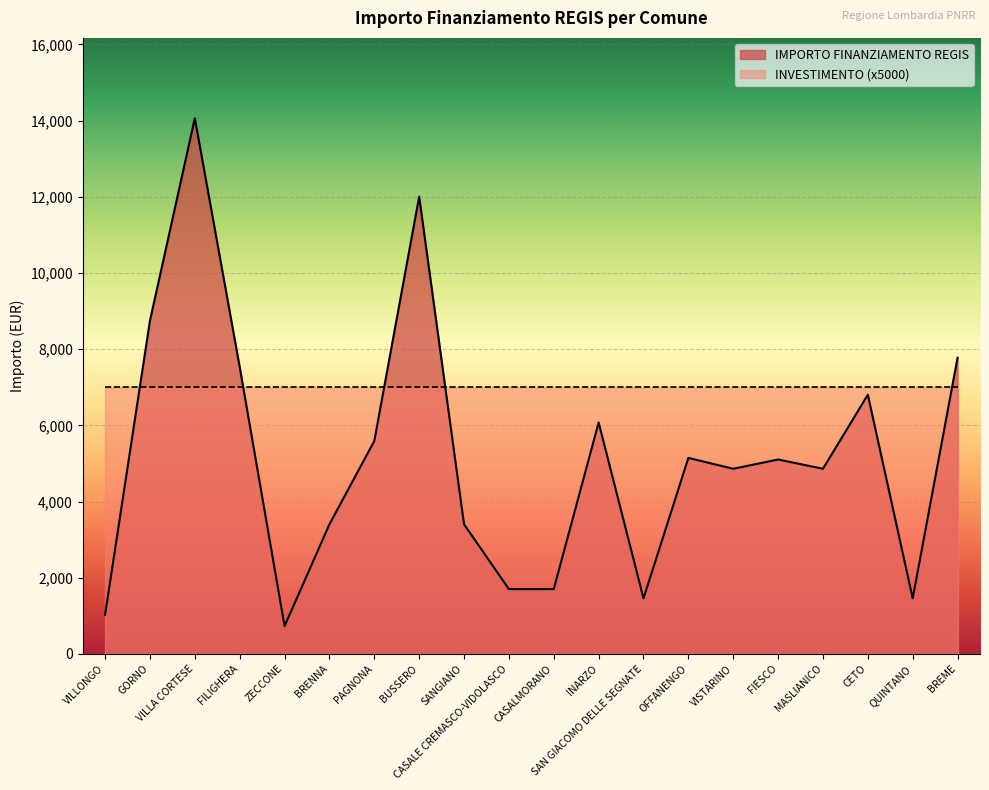

List the labels in order of value, smallest first.

ZECCONE, VILLONGO, SAN GIACOMO DELLE SEGNATE, QUINTANO, CASALE CREMASCO-VIDOLASCO, CASALMORANO, BRENNA, SANGIANO, VISTARINO, MASLIANICO, FIESCO, OFFANENGO, PAGNONA, INARZO, CETO, FILIGHERA, BREME, GORNO, BUSSERO, VILLA CORTESE